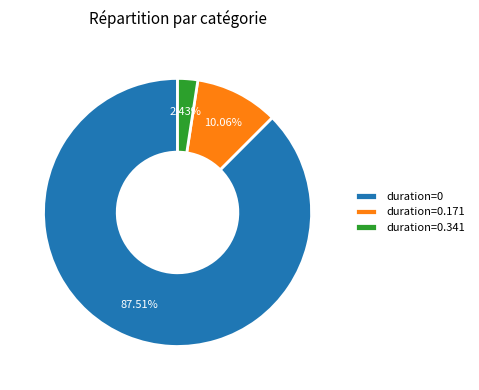

Is there a majority slice in this chart?

Yes